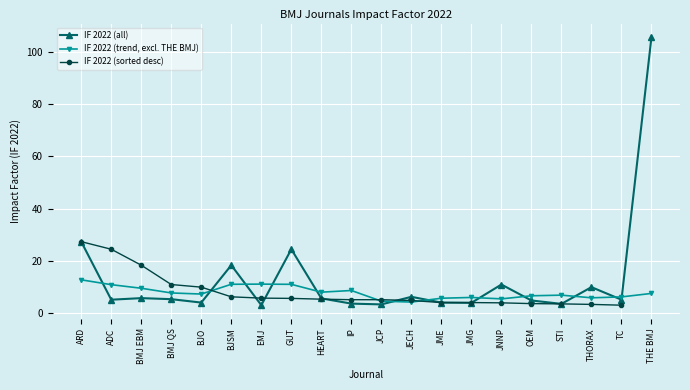

The value of IF 2022 (all) at BMJ QS is 5.4. True or false?

True